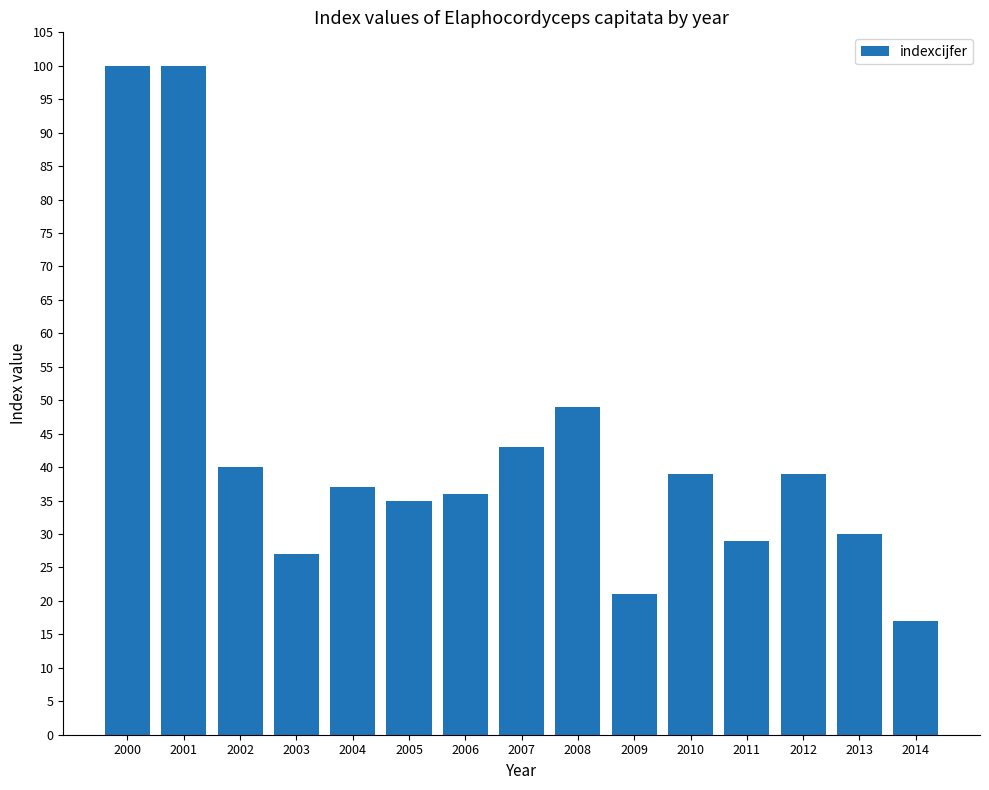

Is it true that the value at 2003 is 27?

True